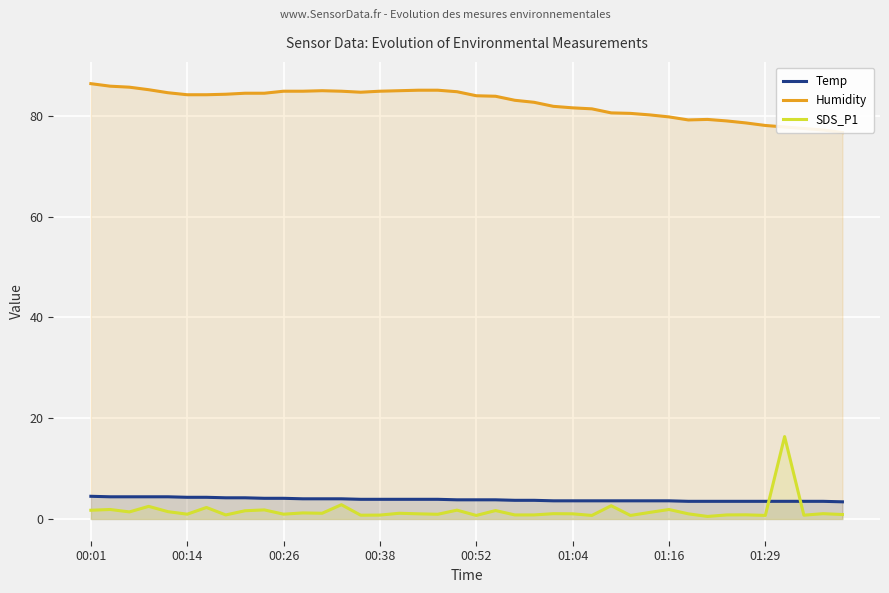

What is the value of the SDS_P1 point at the 14th from the left?

2.8